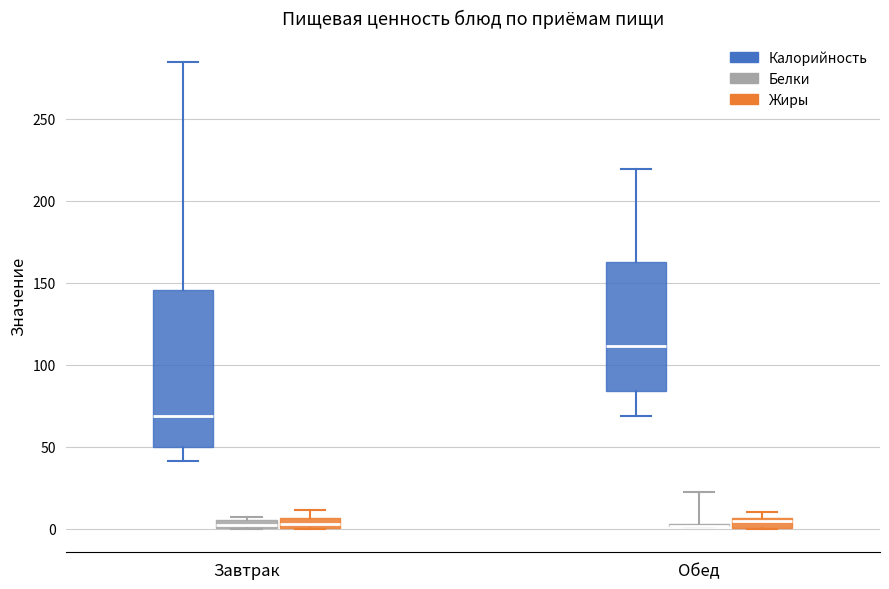

Where is the upper edge of the box for Обед (Калорийность) on the y-axis? The values are not printed on the chart, so give them approximately, as read against the axis.

160